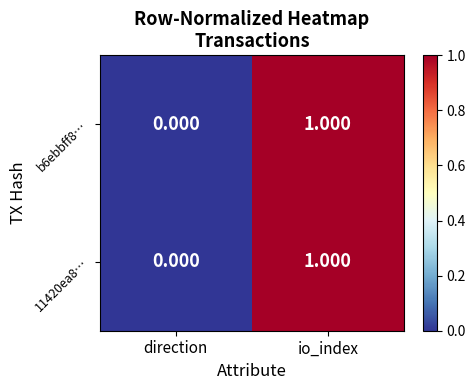

Which category has the highest value across all series?

io_index